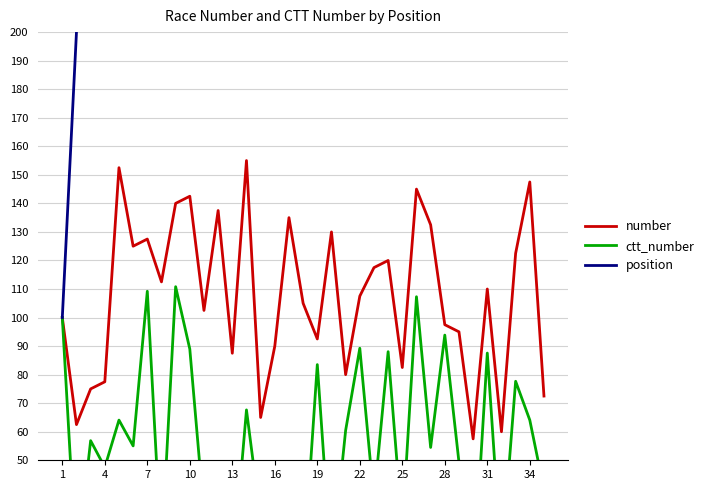

True or false: position has more than 0 interior local peaks.

False